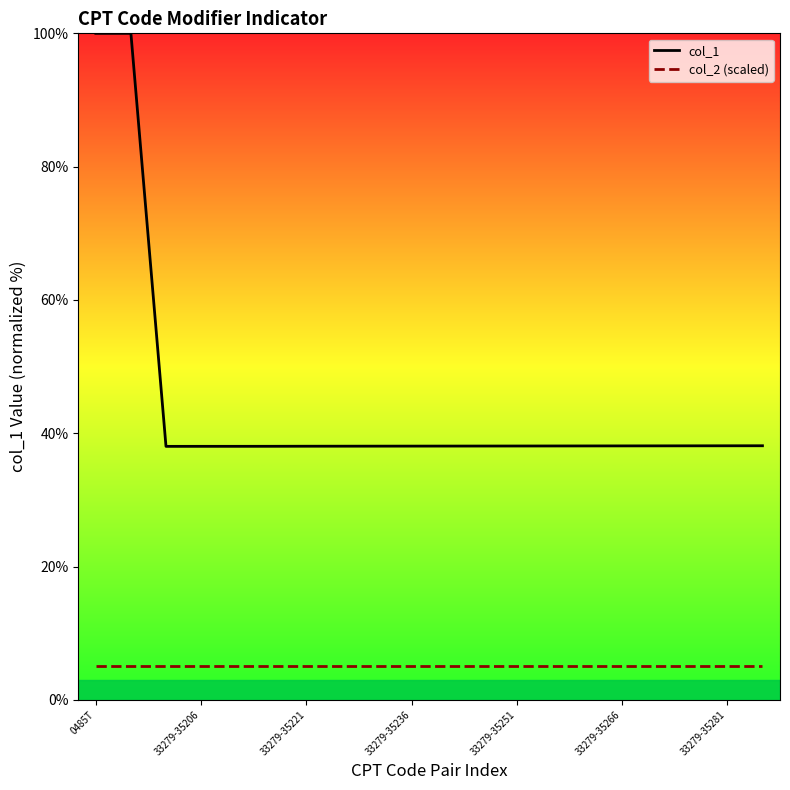

True or false: col_1 and col_2 (scaled) intersect in this chart.

False